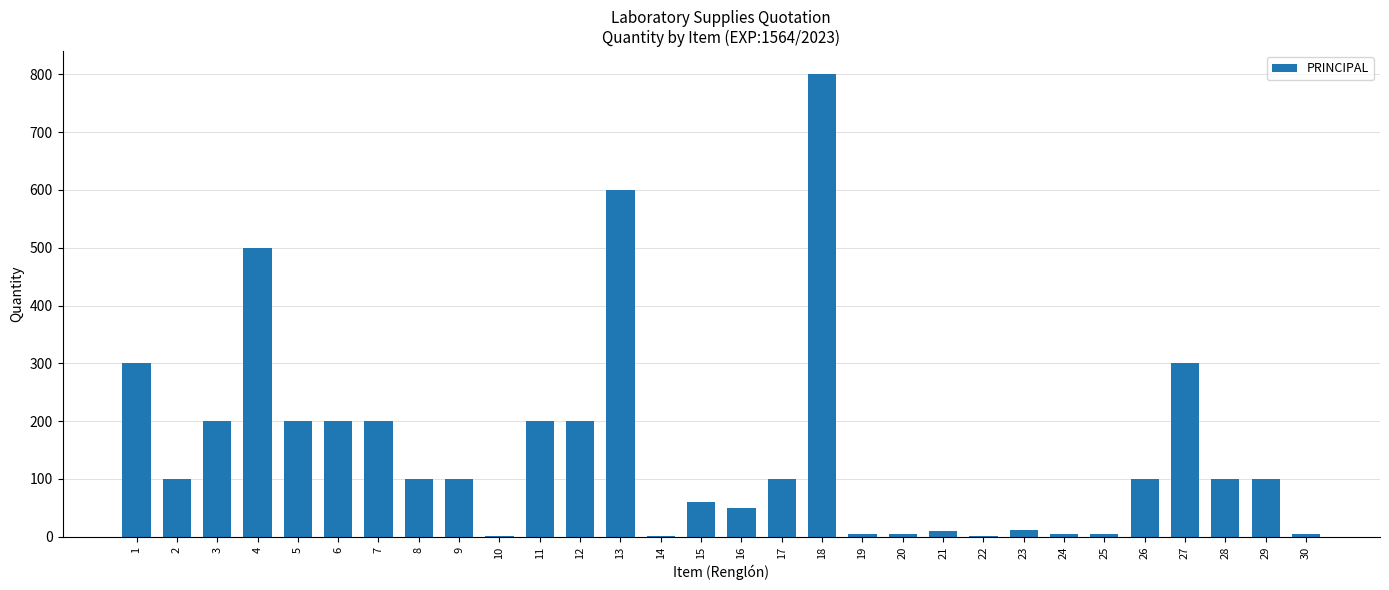

What is the change in value from 11 to 13?

+400